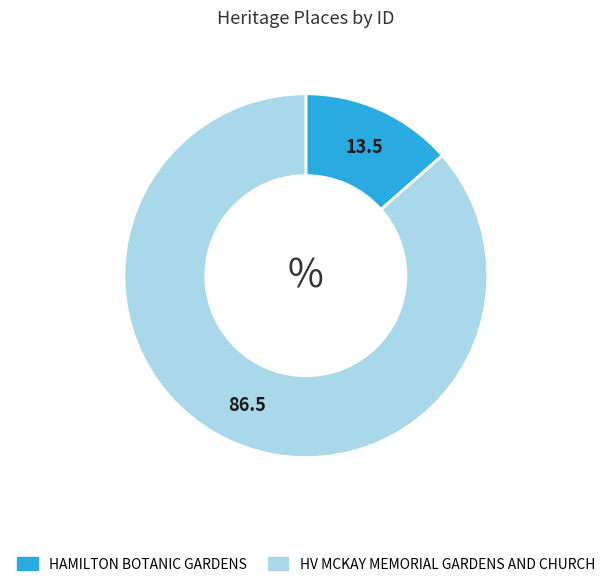

How many slices are in this pie chart?

2